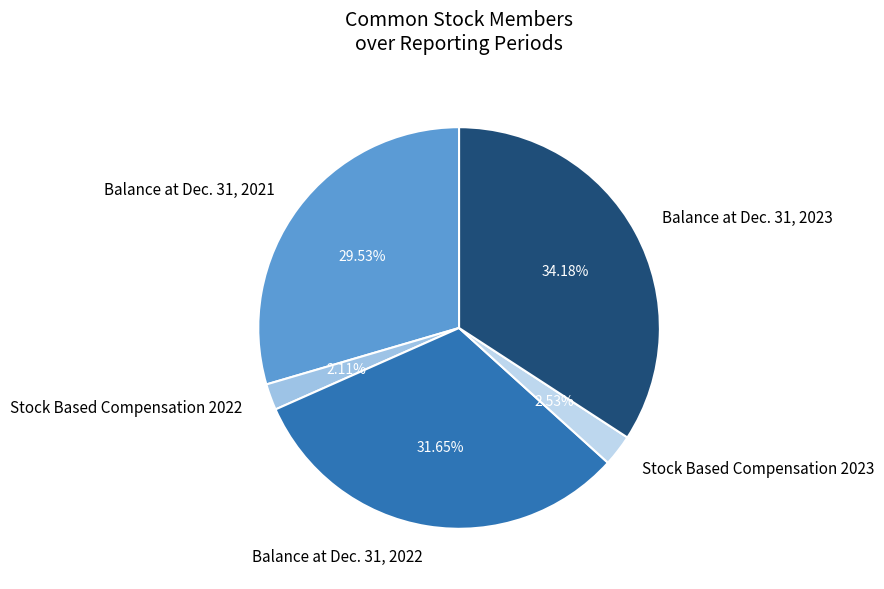

To the nearest percent, what portion does Balance at Dec. 31, 2022 represent?

32%